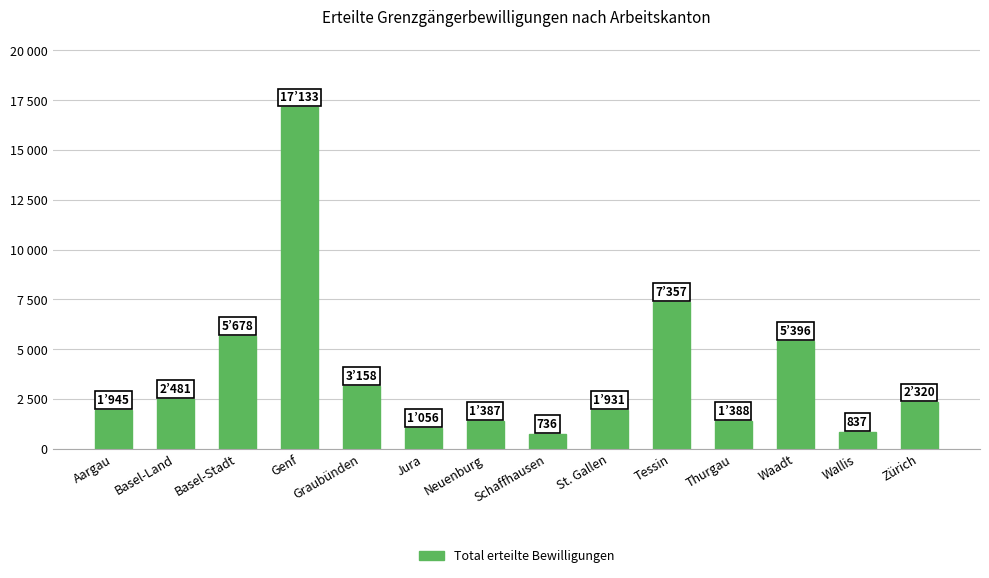

Where does the data first go above 2320?

Basel-Land